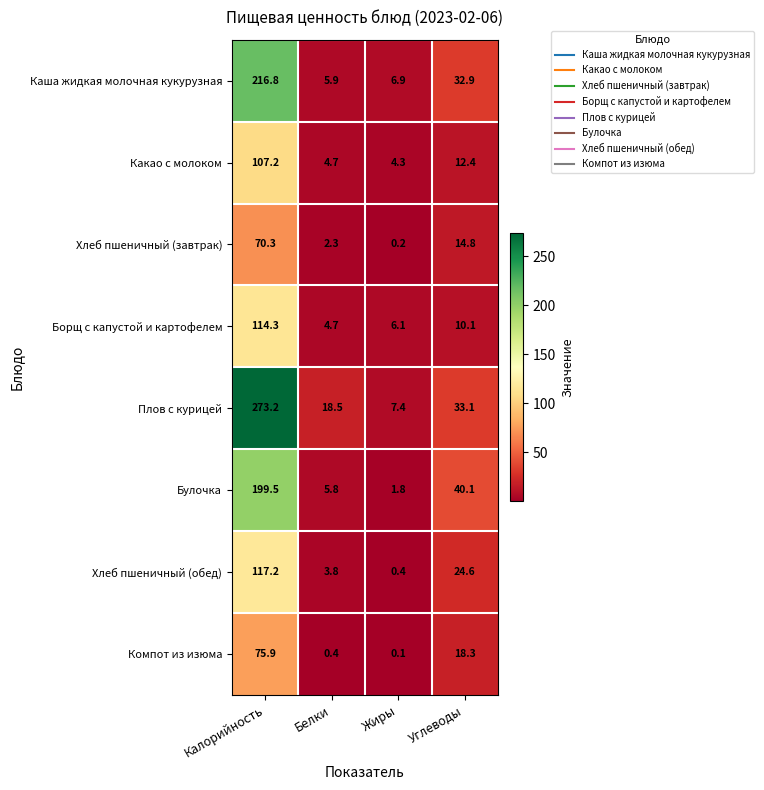

Where is Компот из изюма nearest to the value 38?

Углеводы